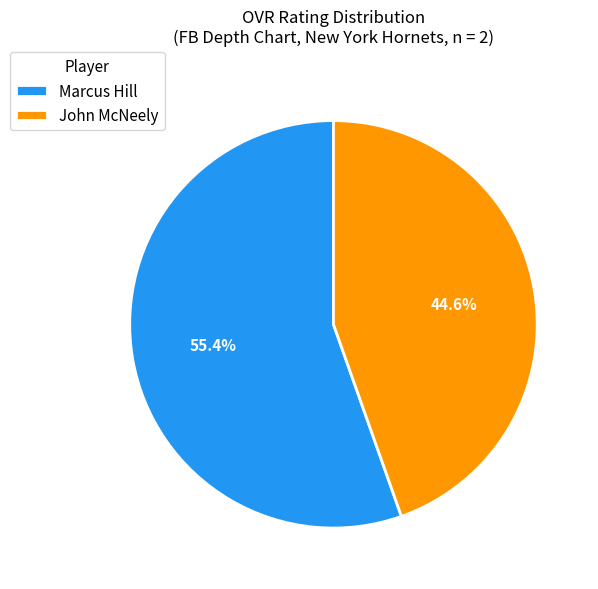

Combined, do John McNeely and Marcus Hill account for over 50%?

Yes